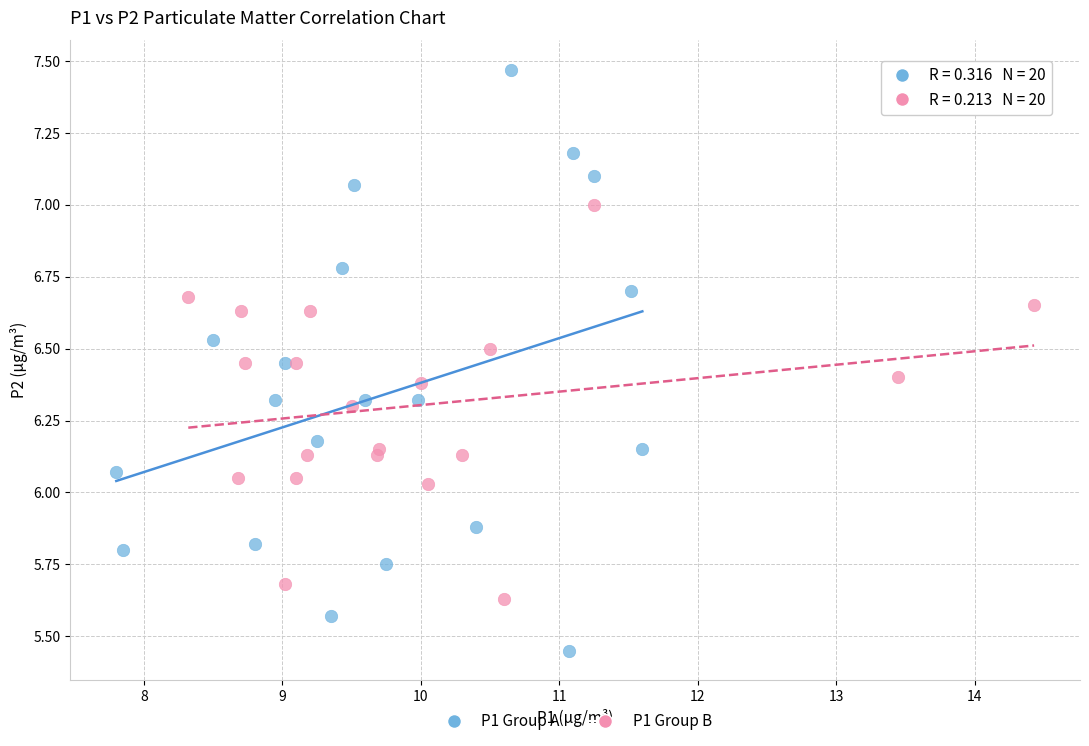

Which series reaches the maximum Y coordinate?

P1 Group A